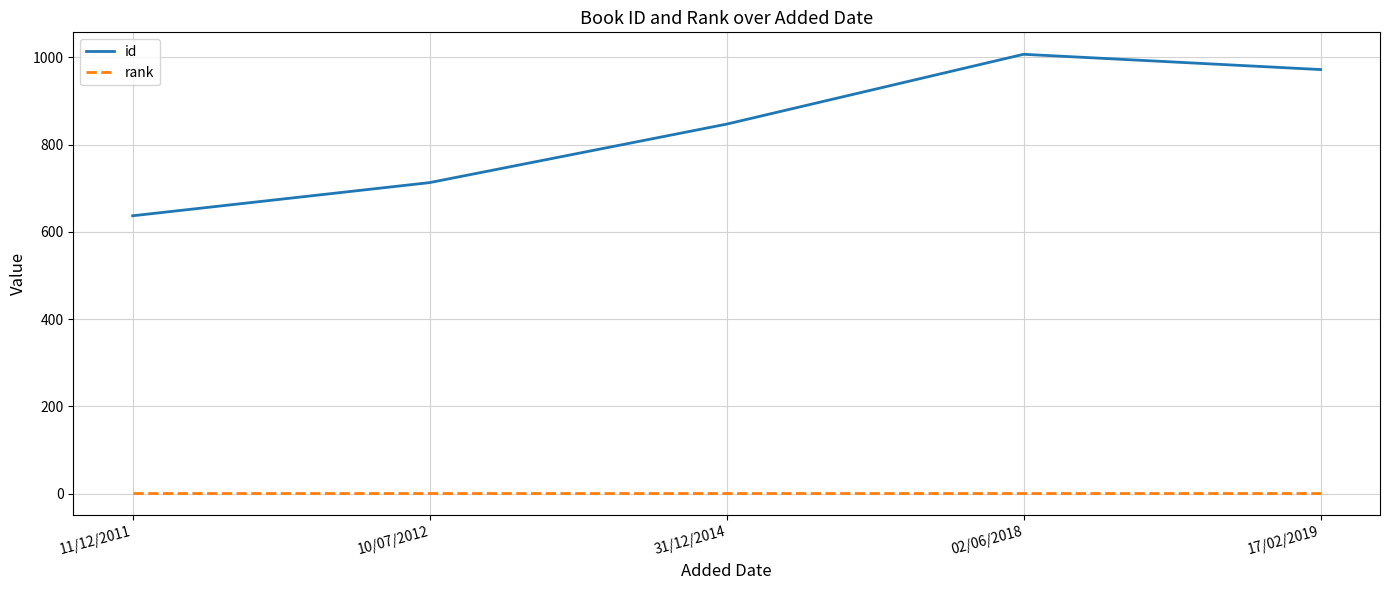

What is the maximum value shown in the chart?

1007